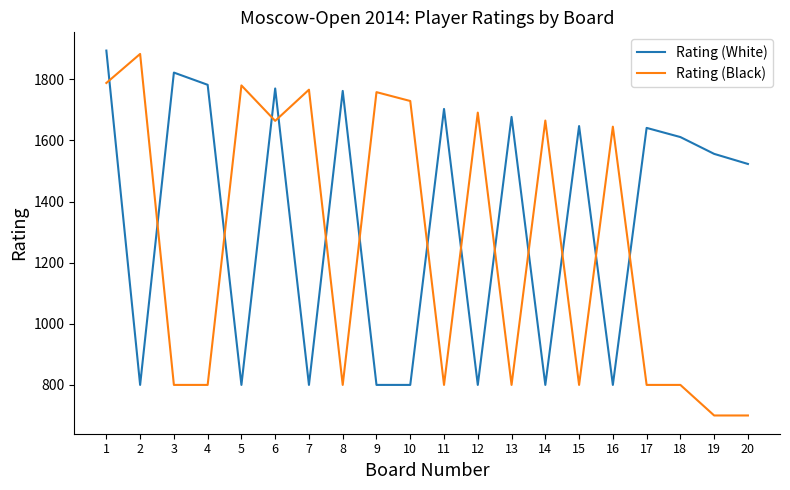

How many intersections are there between Rating (Black) and Rating (White)?

14